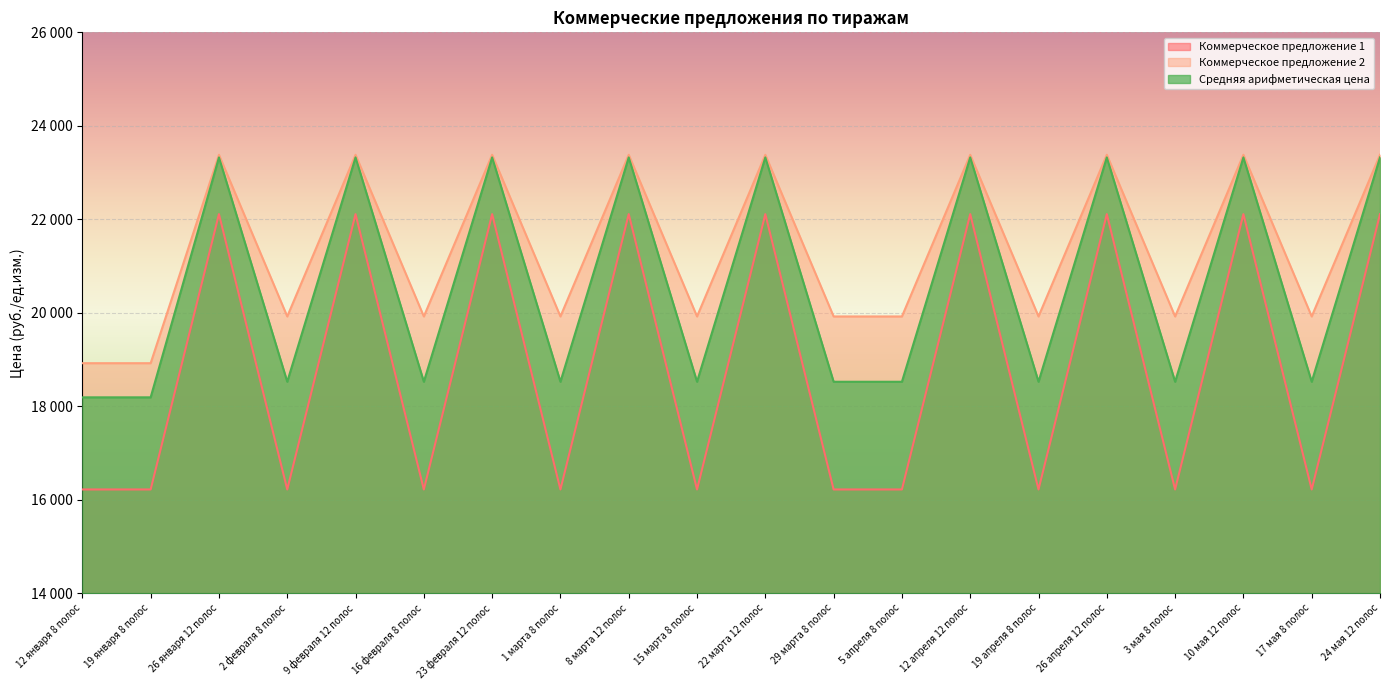

At which category does Средняя арифметическая цена reach its first local valley?

2 февраля 8 полос